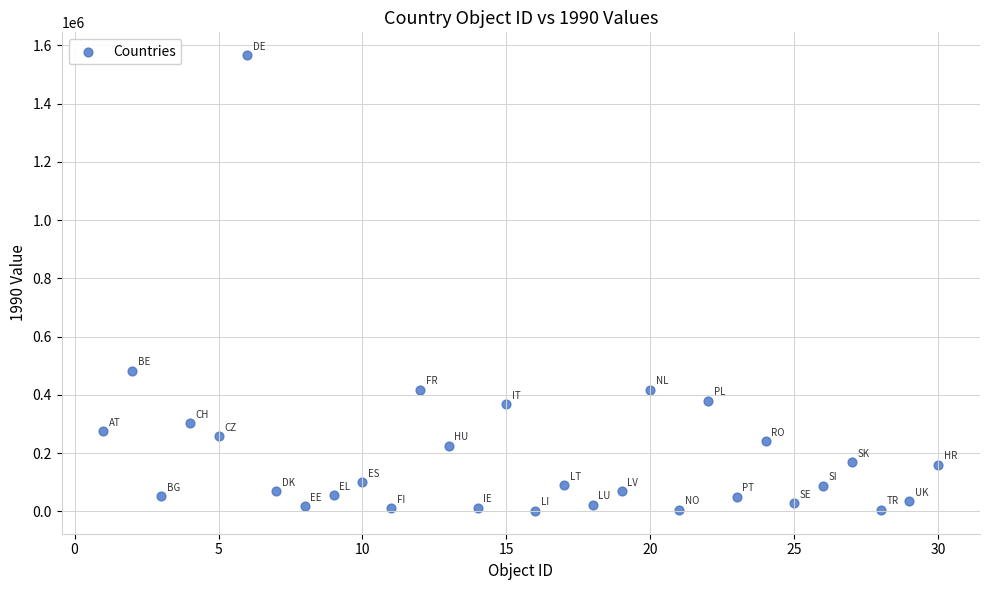

What is the range of Y values (max minus min)?

1564944